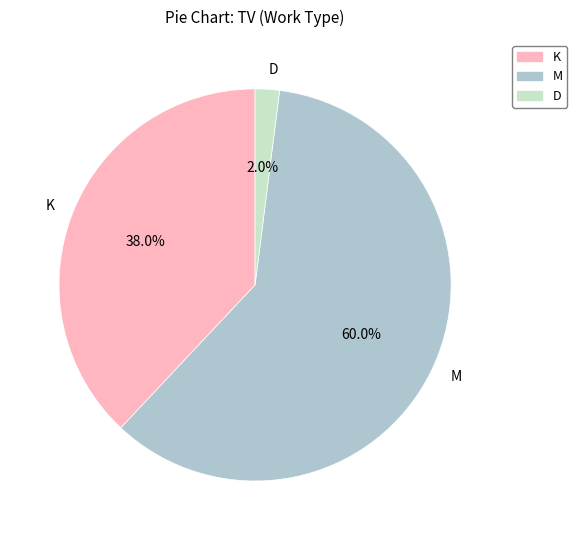

To the nearest percent, what is the difference between the M and K slice percentages?

22%